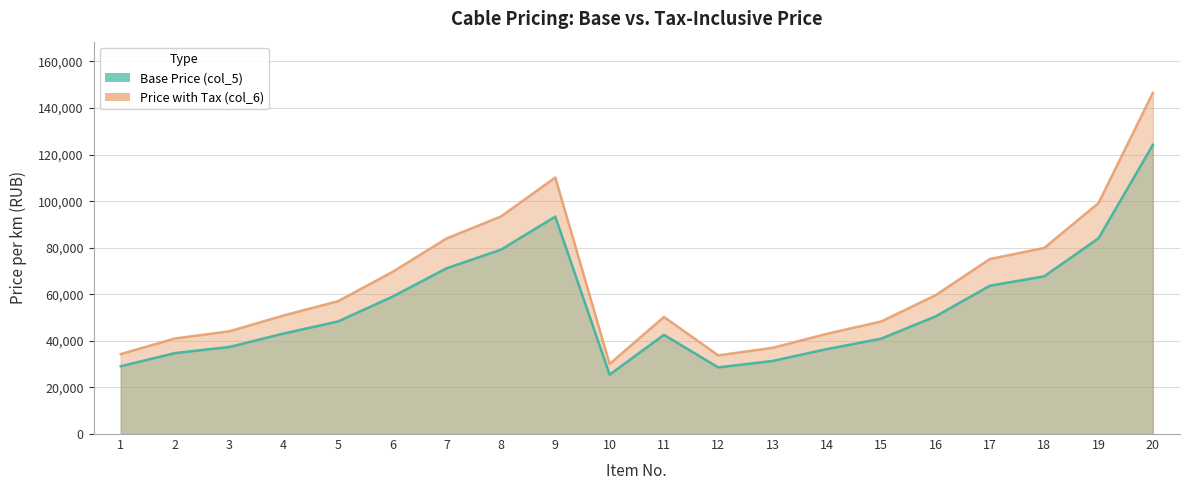

Which series has the largest total across all categories?

Price with Tax (col_6)